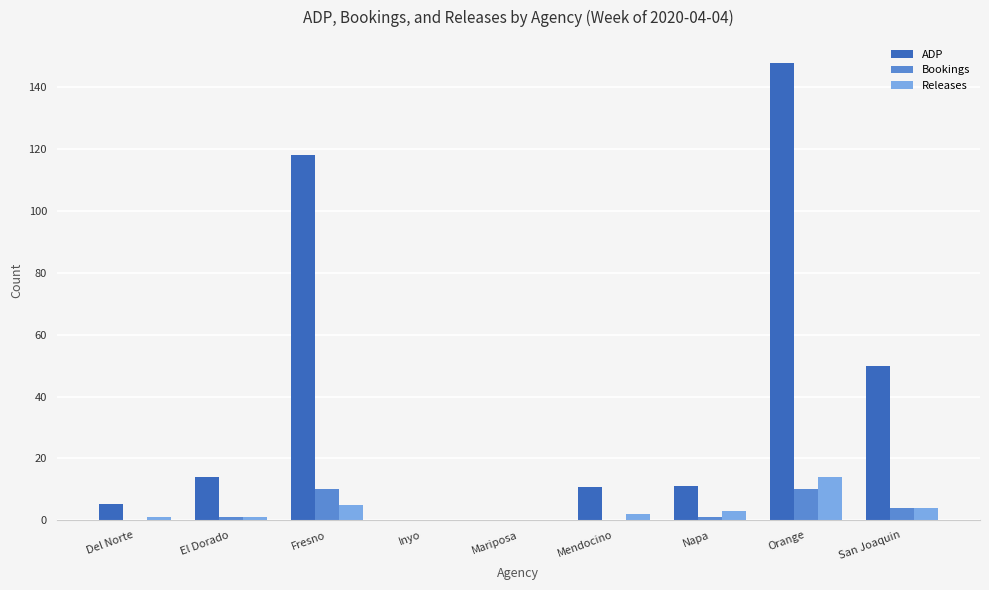

Which series changed the most between El Dorado and Fresno?

ADP